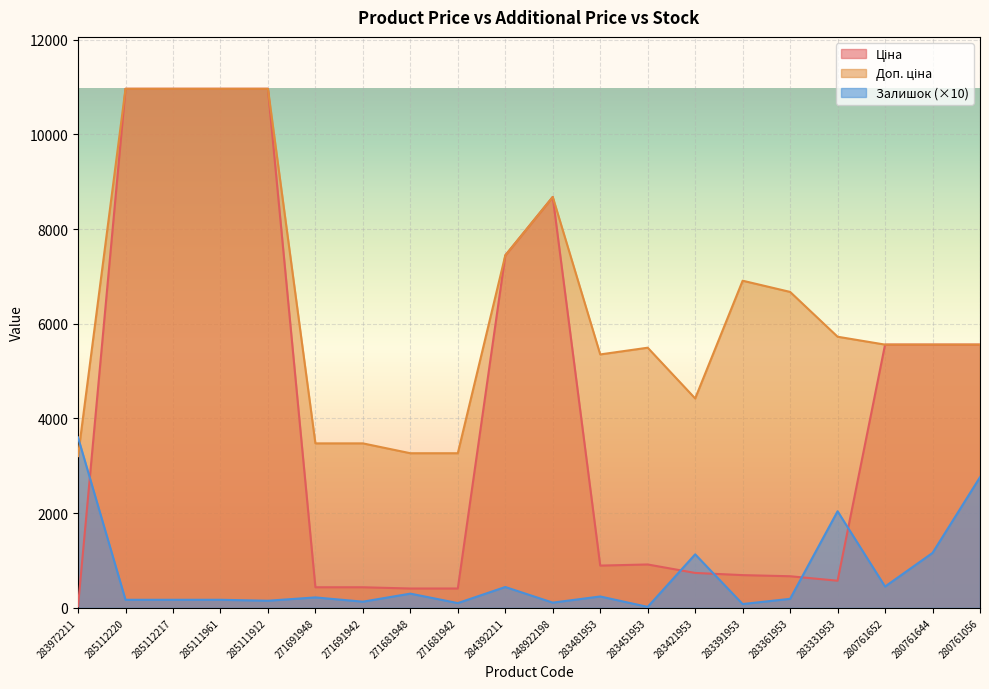

Where is the first local maximum for Залишок?

271691948